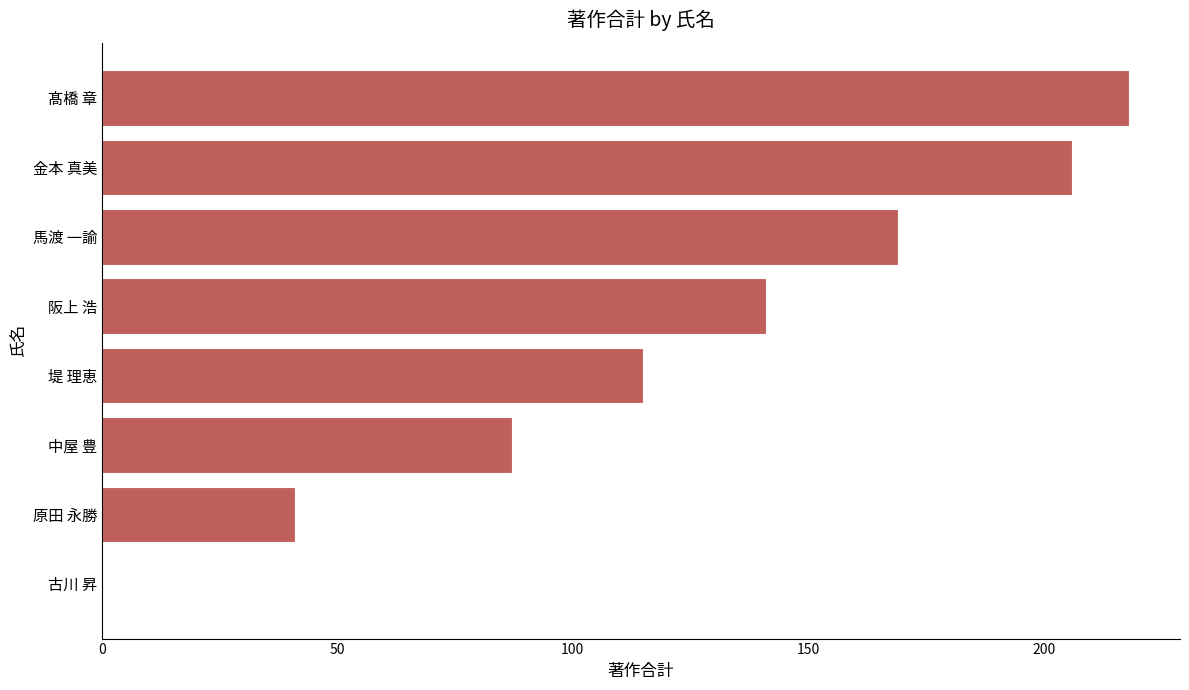

What is the greatest value displayed?

218